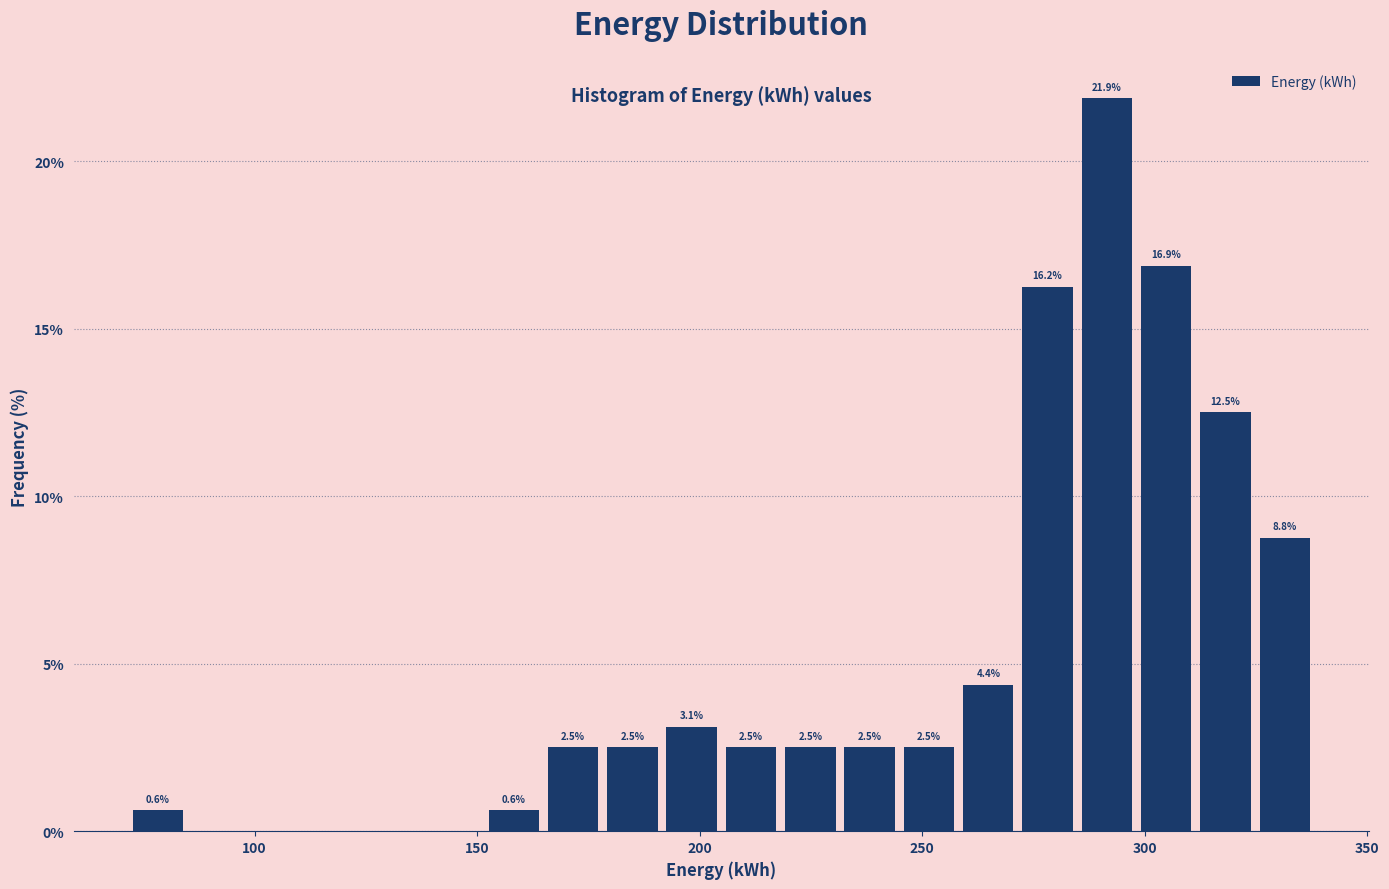

Around what value on the x-axis is the tallest bar? Give the approximate position of its centre, as read against the axis.

290